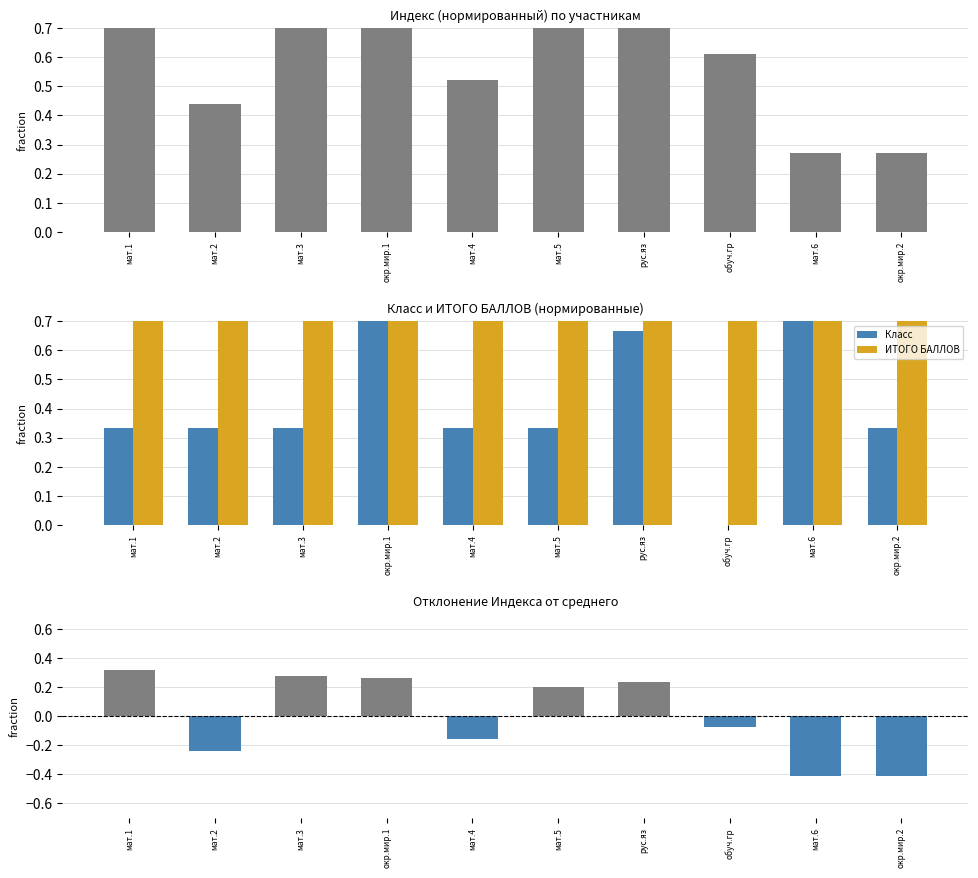

Count the number of data series in this chart.

4